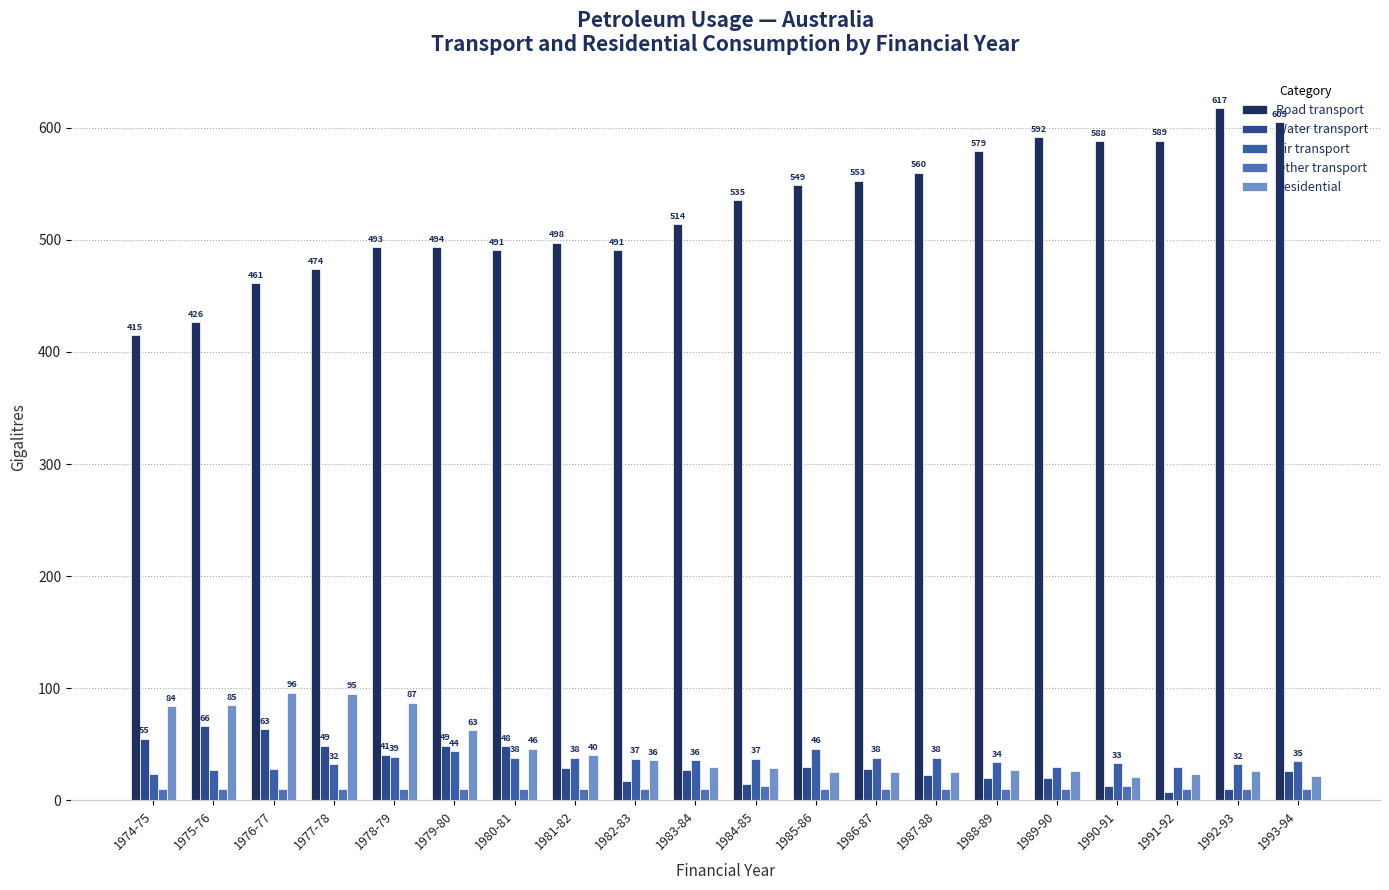

Is it true that Residential equals 26.2 at 1992-93?

True